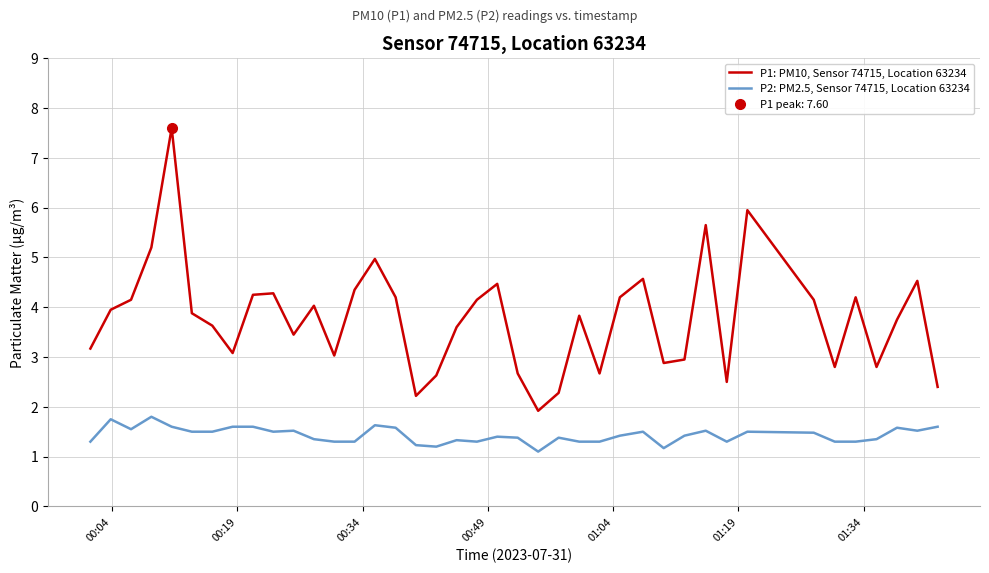

True or false: P2: PM2.5, Sensor 74715, Location 63234 and P1: PM10, Sensor 74715, Location 63234 cross at least once.

False